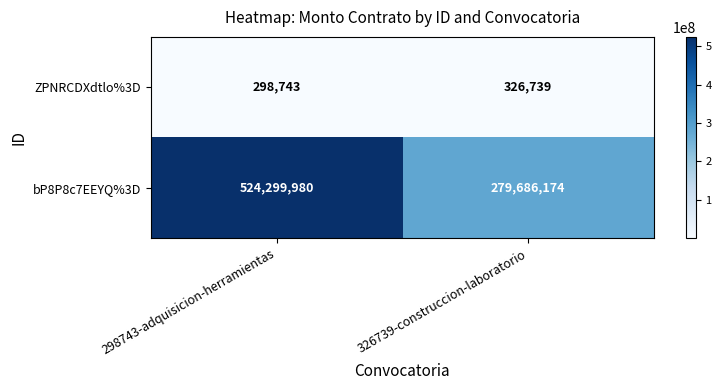

What is the difference between the highest and lowest values at 298743-adquisicion-herramientas?

524001237